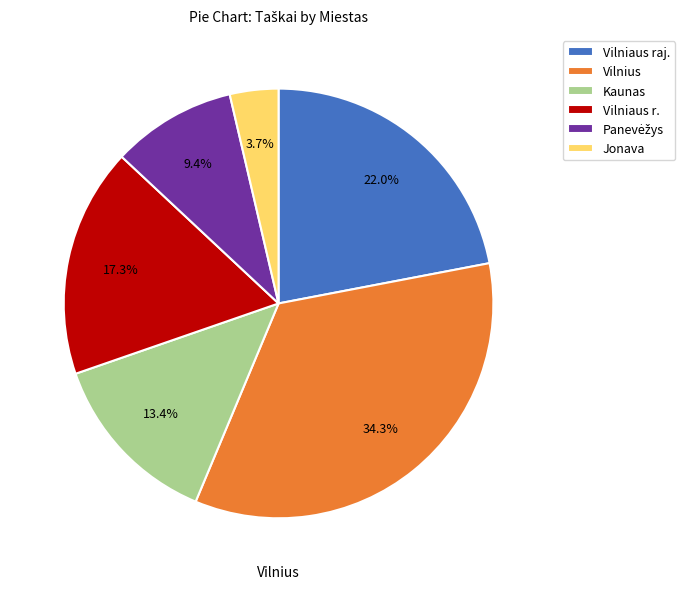

Is it true that Jonava is 4% of the pie?

True